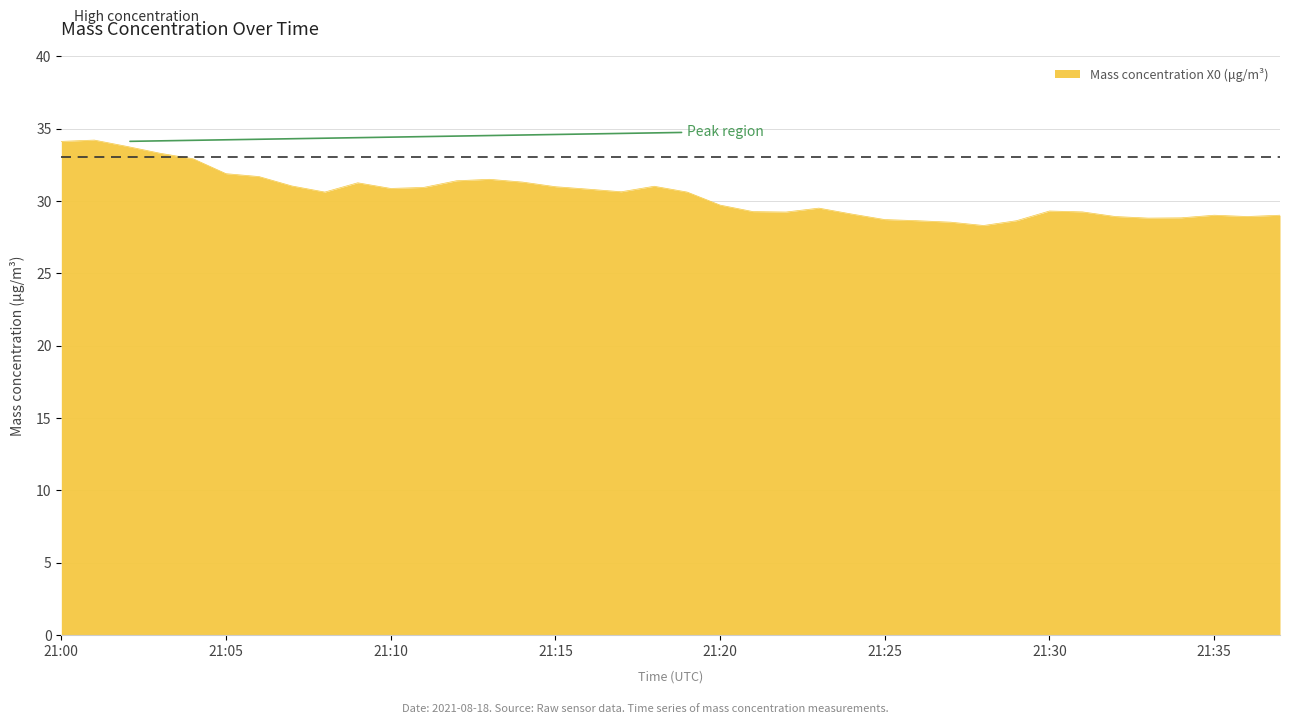

What is the greatest value displayed?

34.2